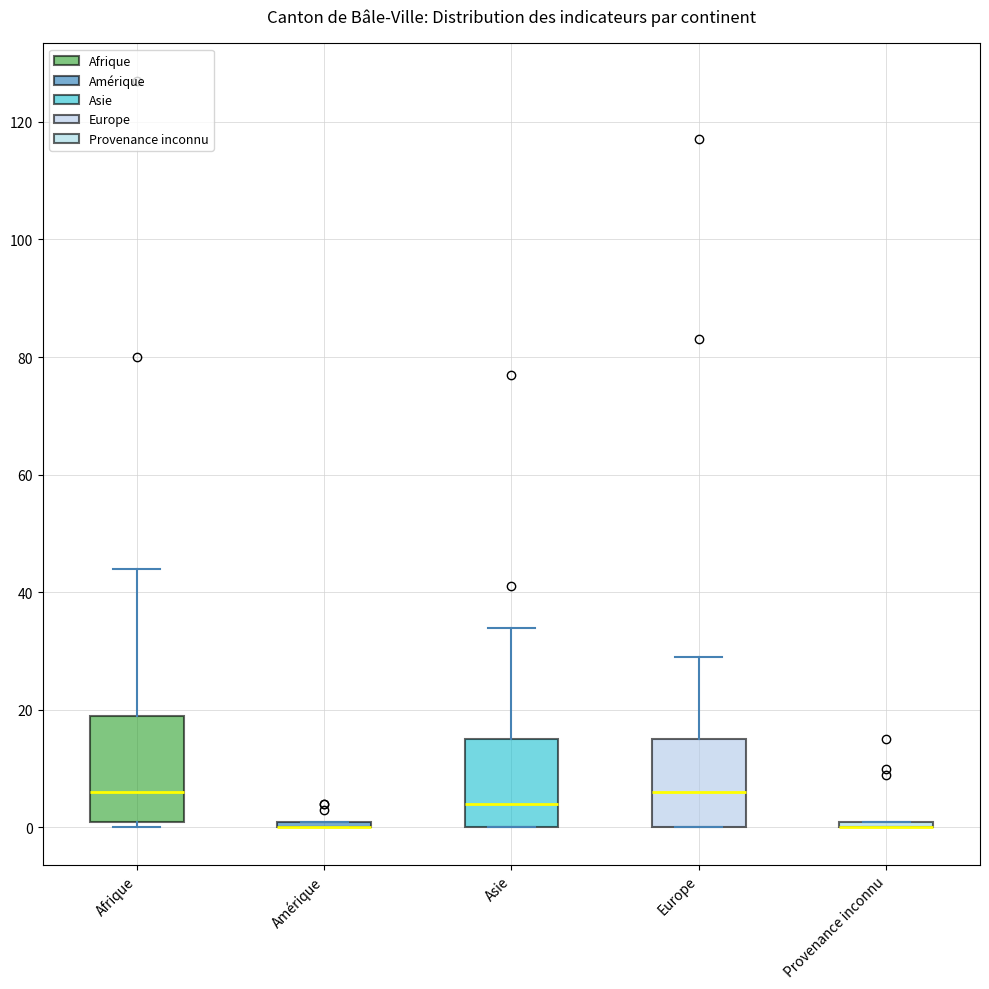

Where does the upper whisker of the box for Asie end on the y-axis? The values are not printed on the chart, so give them approximately, as read against the axis.

34